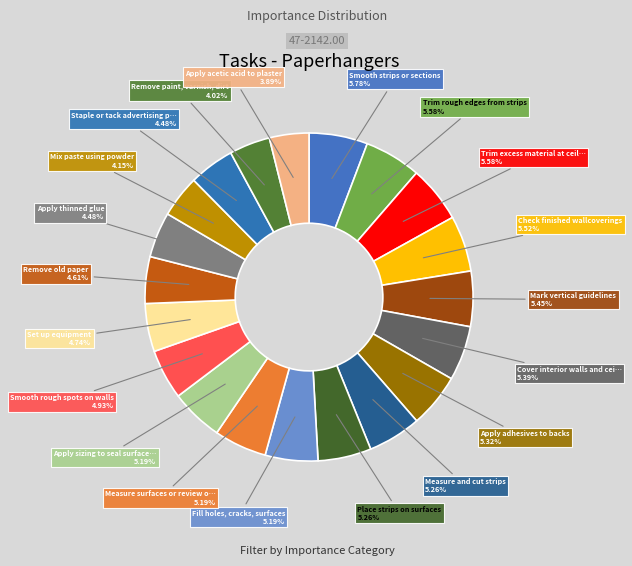

What is the smallest slice in the pie chart?

Apply acetic acid to plaster